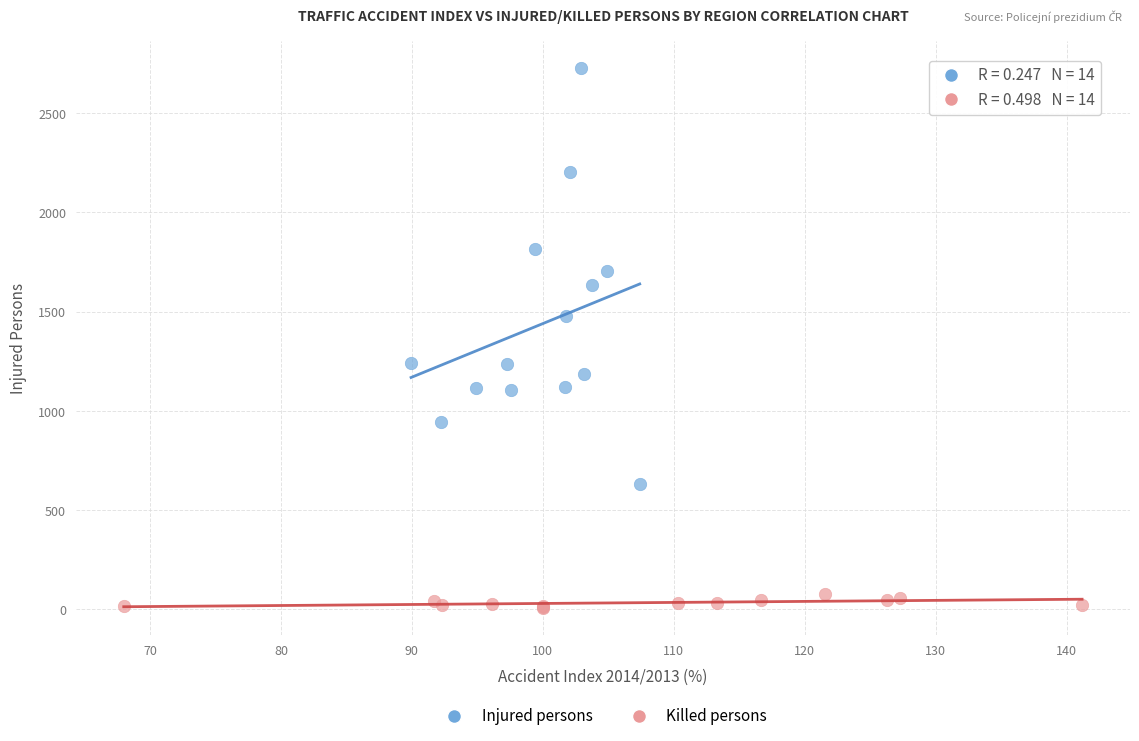

Which series has the widest spread of Y values?

Injured persons